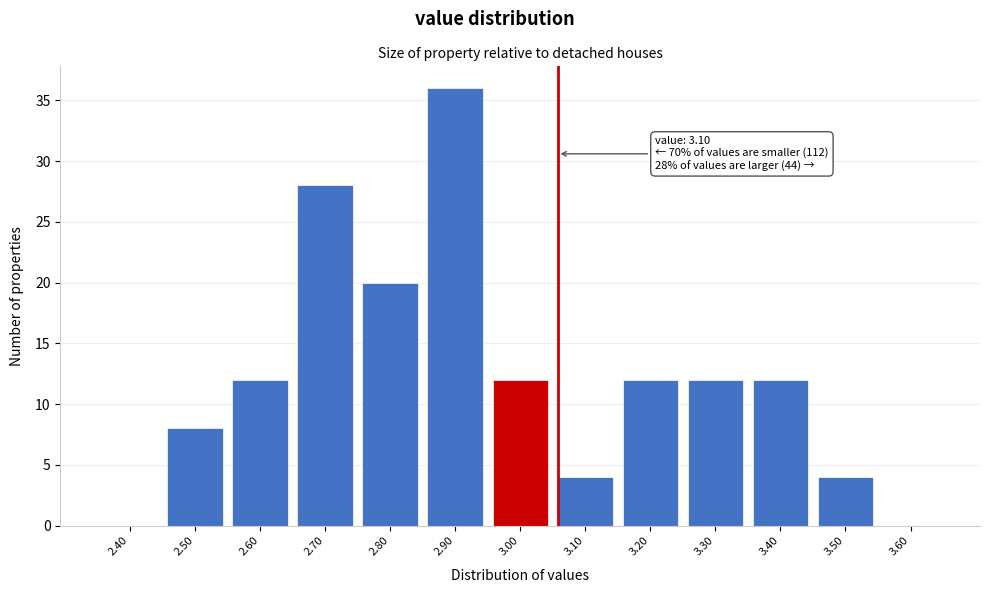

Reading left to right, extract all data points from this chart.

2.40=0	2.50=8	2.60=12	2.70=28	2.80=20	2.90=36	3.00=12	3.10=4	3.20=12	3.30=12	3.40=12	3.50=4	3.60=0